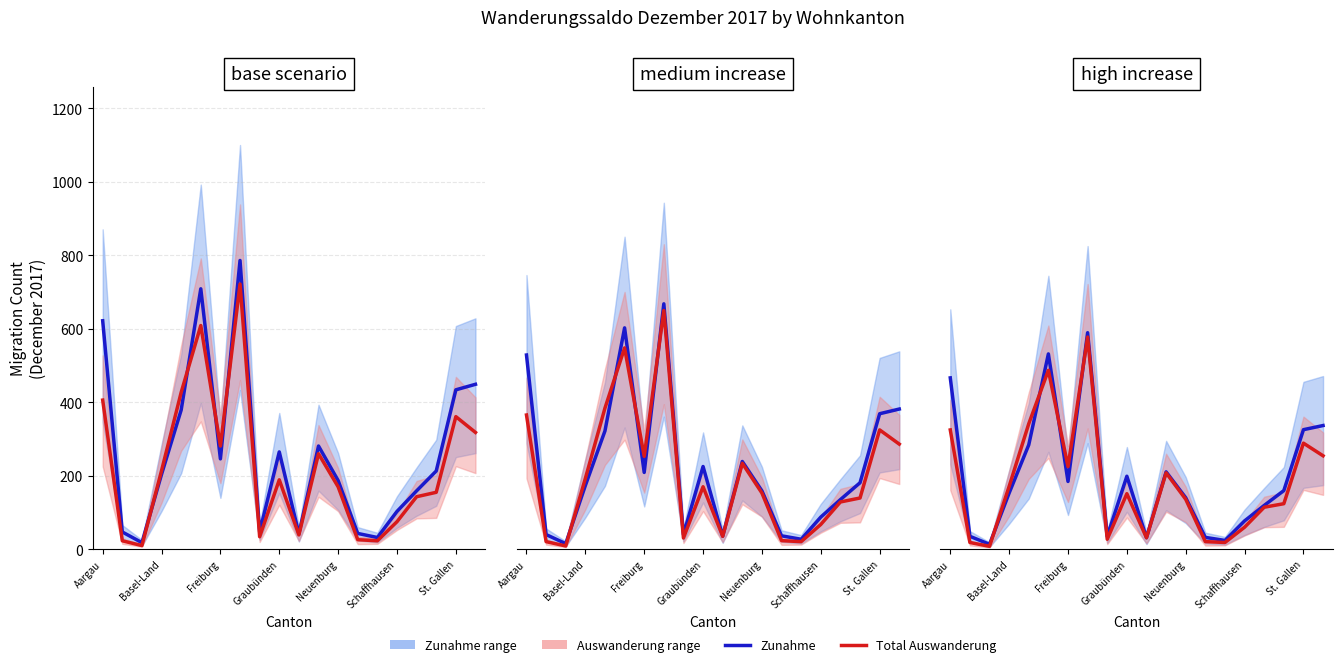

Which has a higher value, 12 or 7?

7